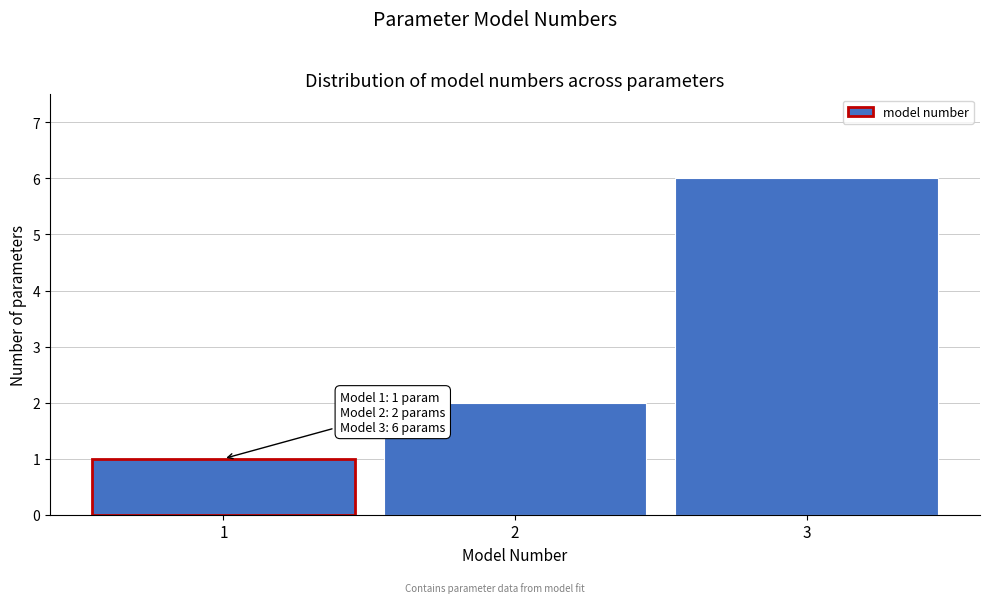

Over which range of the x-axis is the bar tallest?

2.5 to 3.5